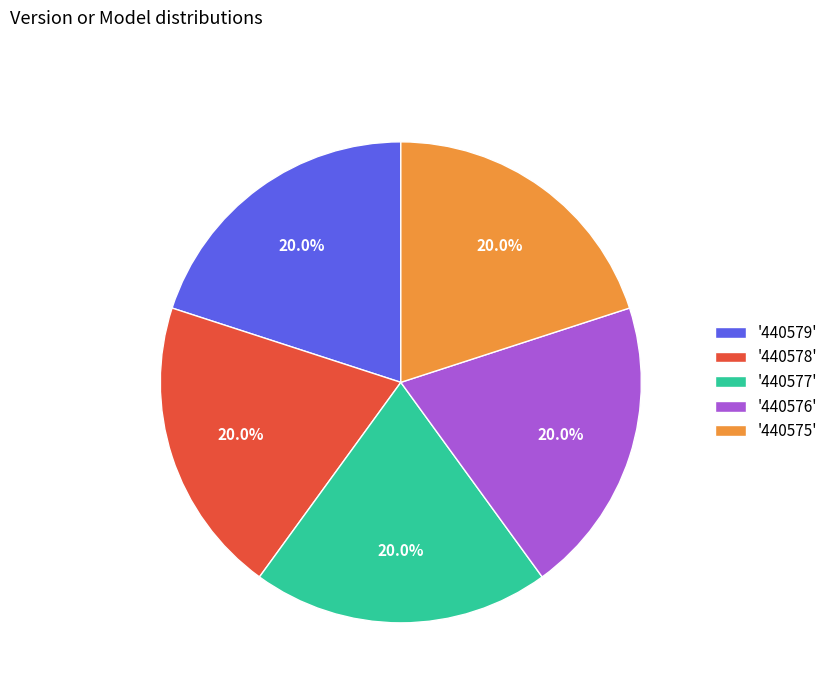

Is '440578' the majority of the pie?

No